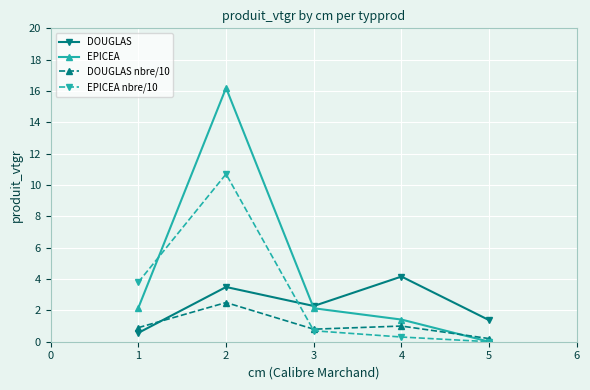

Rank the series by their maximum value, from lowest to highest.

DOUGLAS nbre/10, DOUGLAS, EPICEA nbre/10, EPICEA